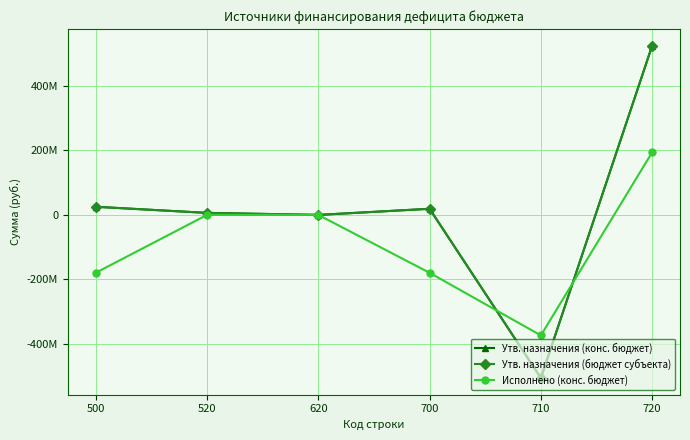

The value of Исполнено (конс. бюджет) at 710 is -126153844.1. True or false?

False